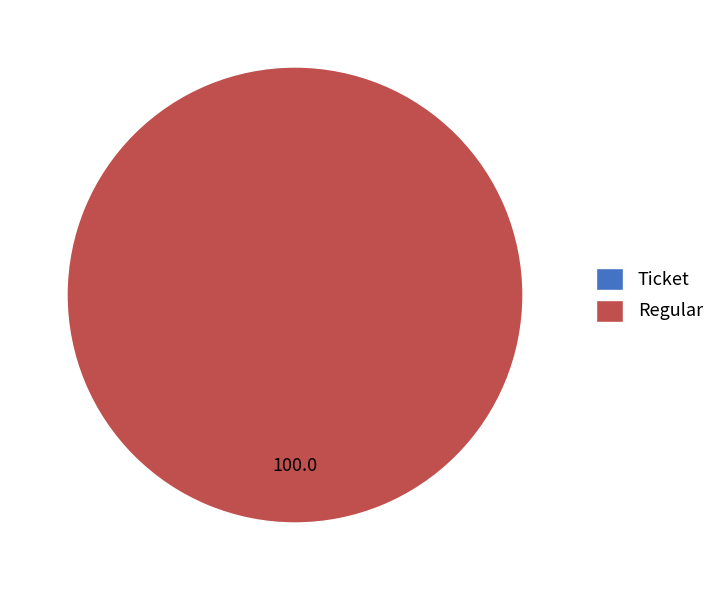

Does Regular account for over 50% of the chart?

Yes